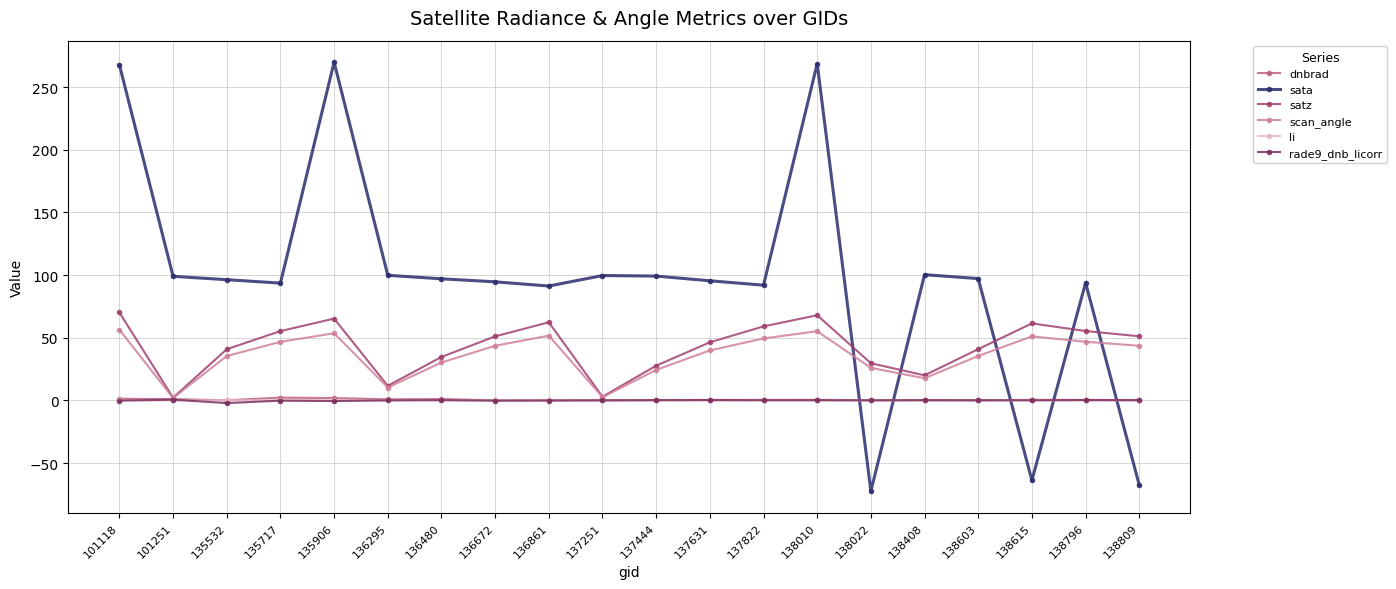

Which series has the largest range (max minus min)?

sata